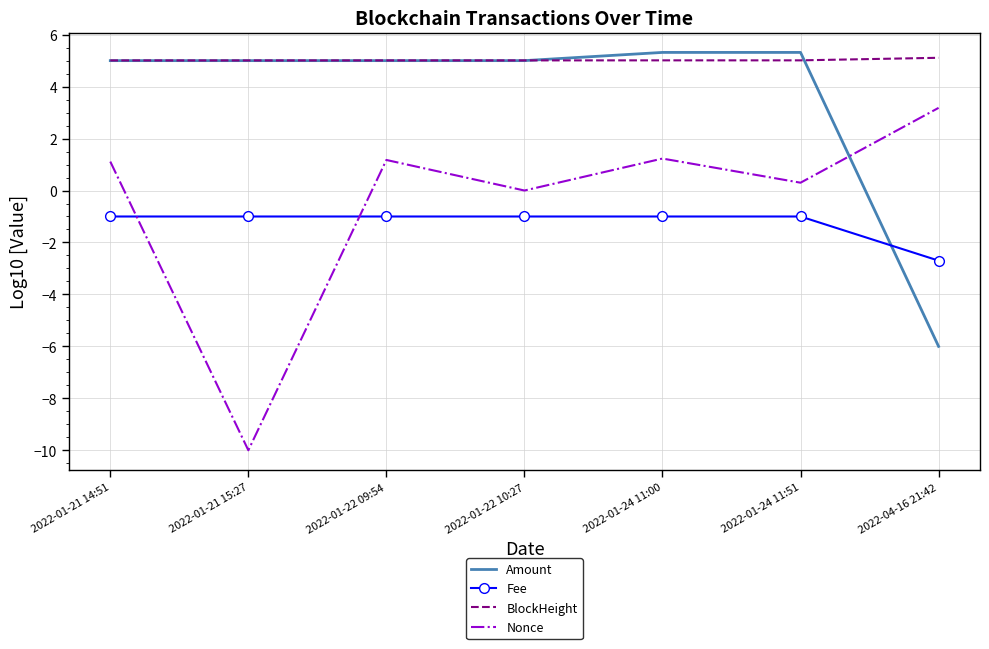

What is the average value of the Nonce series?

-0.4